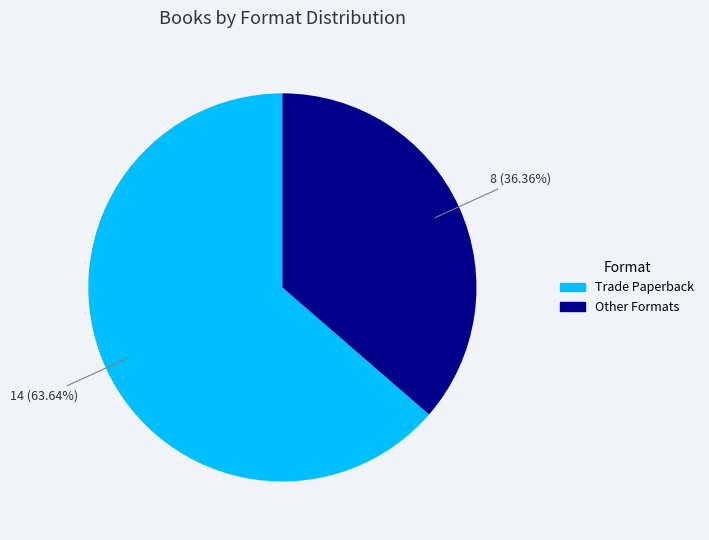

Which category has the biggest portion of the pie?

Trade Paperback